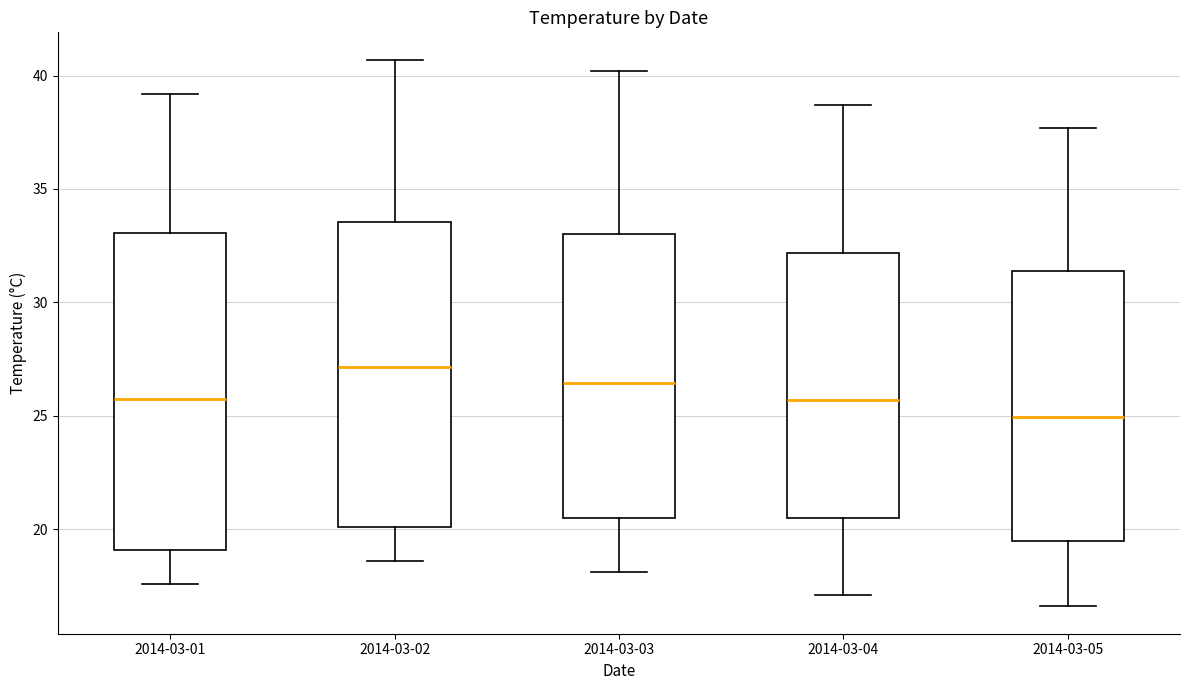

Where does the lower whisker of the box for 2014-03-03 end on the y-axis? The values are not printed on the chart, so give them approximately, as read against the axis.

18.0